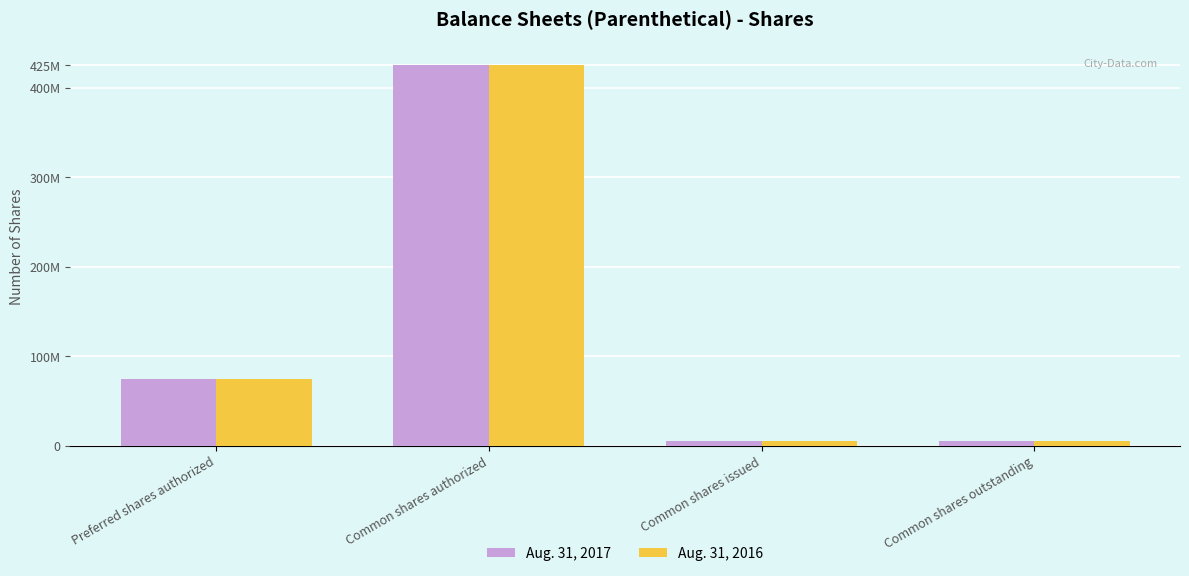

Does the chart contain stacked bars?

No